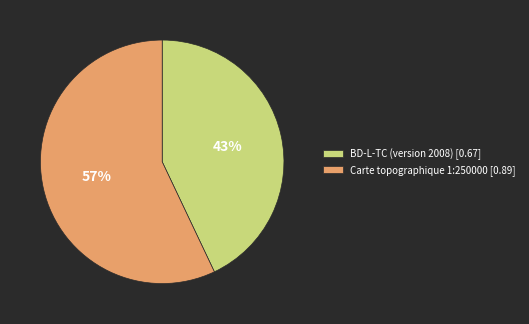

To the nearest percent, what is the difference between the largest and smallest slice percentages?

14%